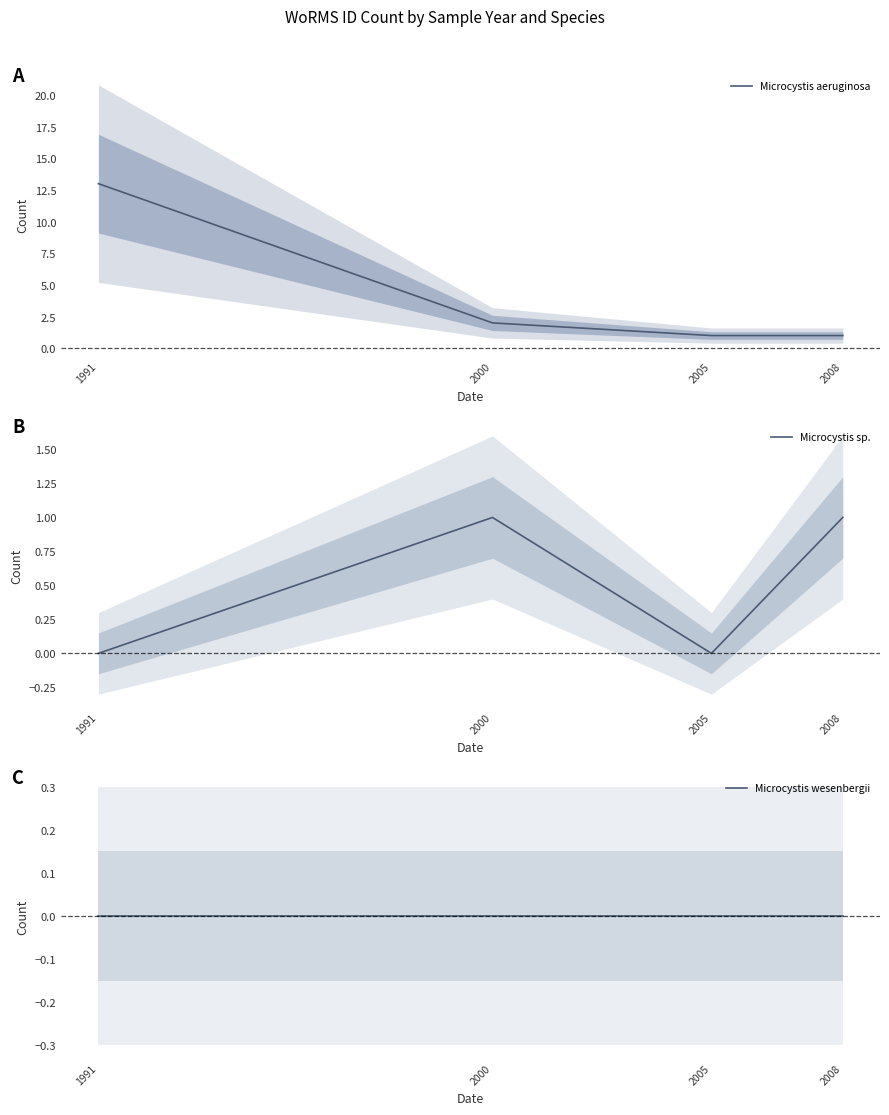

At how many categories does at least one series exceed 4?

1